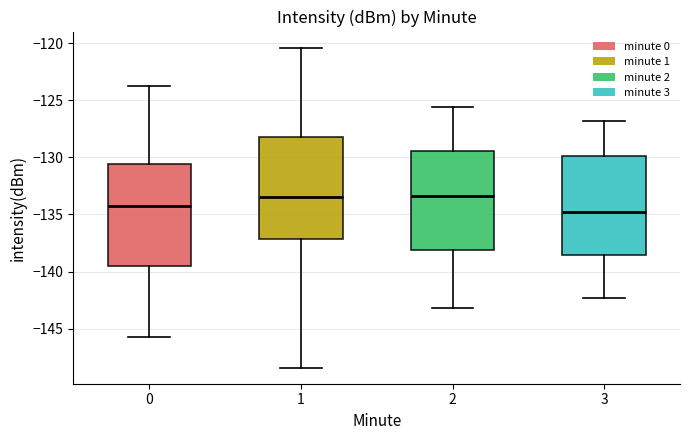

Reading left to right, transcribe this box plot: for each box, give where its median line is, the range the box spans, and where its two whiskers end, as read against the y-axis. The values are not printed on the chart, so give them approximately, as read against the axis.

0: median -134.0, box -139.5 to -130.5, whiskers -145.5 to -124.0
1: median -133.5, box -137.0 to -128.0, whiskers -148.5 to -120.5
2: median -133.5, box -138.0 to -129.5, whiskers -143.0 to -125.5
3: median -134.5, box -138.5 to -130.0, whiskers -142.5 to -127.0